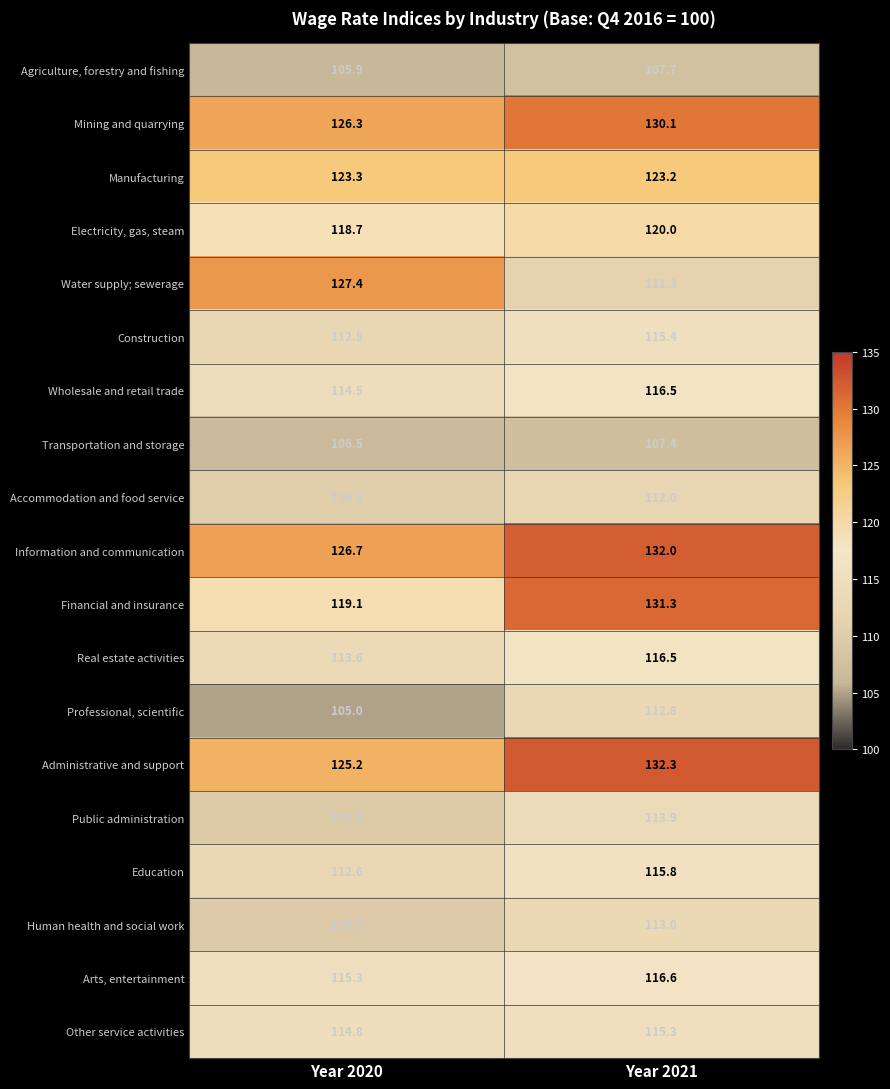

What is the approximate value of Electricity, gas, steam at Year 2020?

118.7